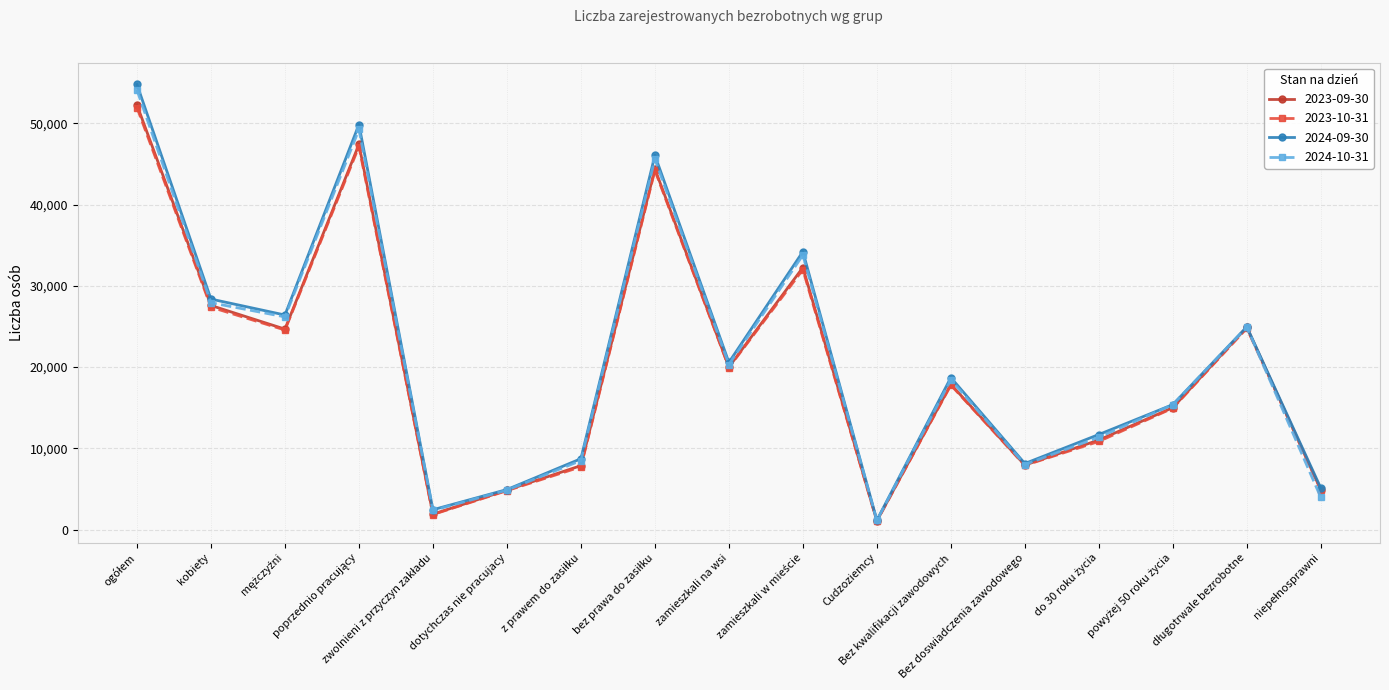

What is the maximum value shown in the chart?

54798